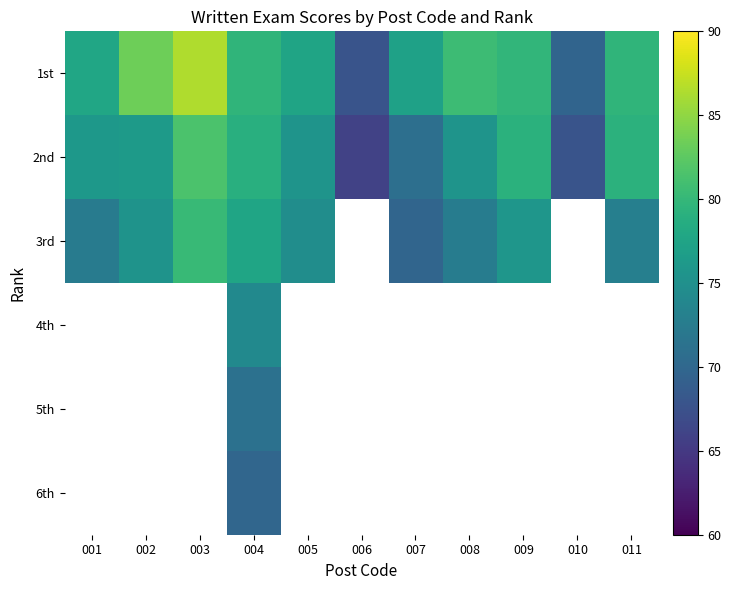

At which label does 3rd first exceed 75?

002